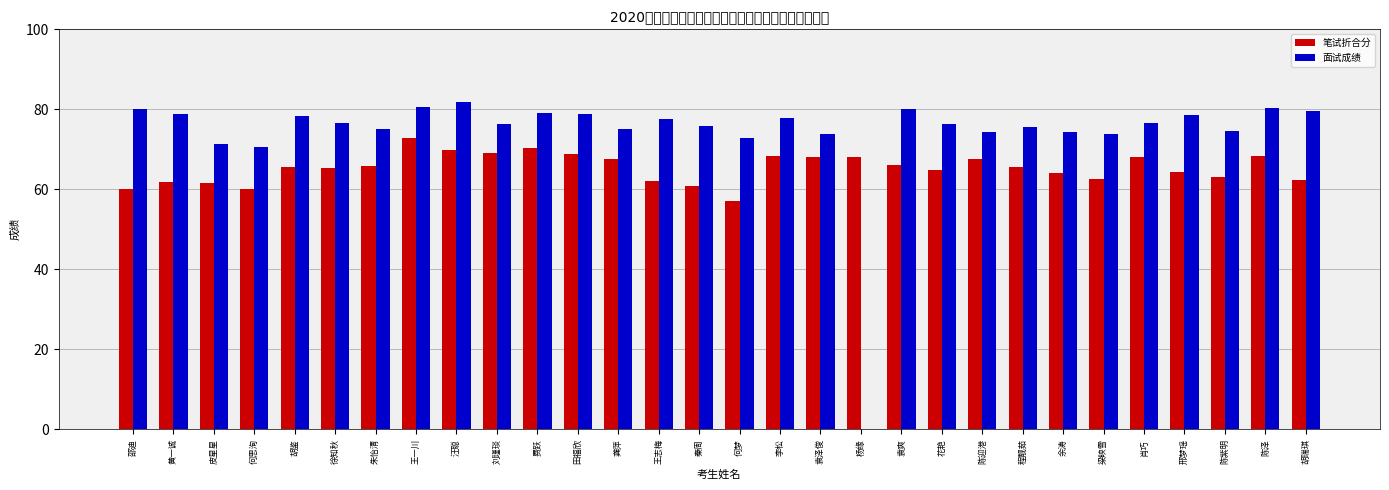

True or false: 面试成绩 has a value of 115.5 at 朱怡清.

False